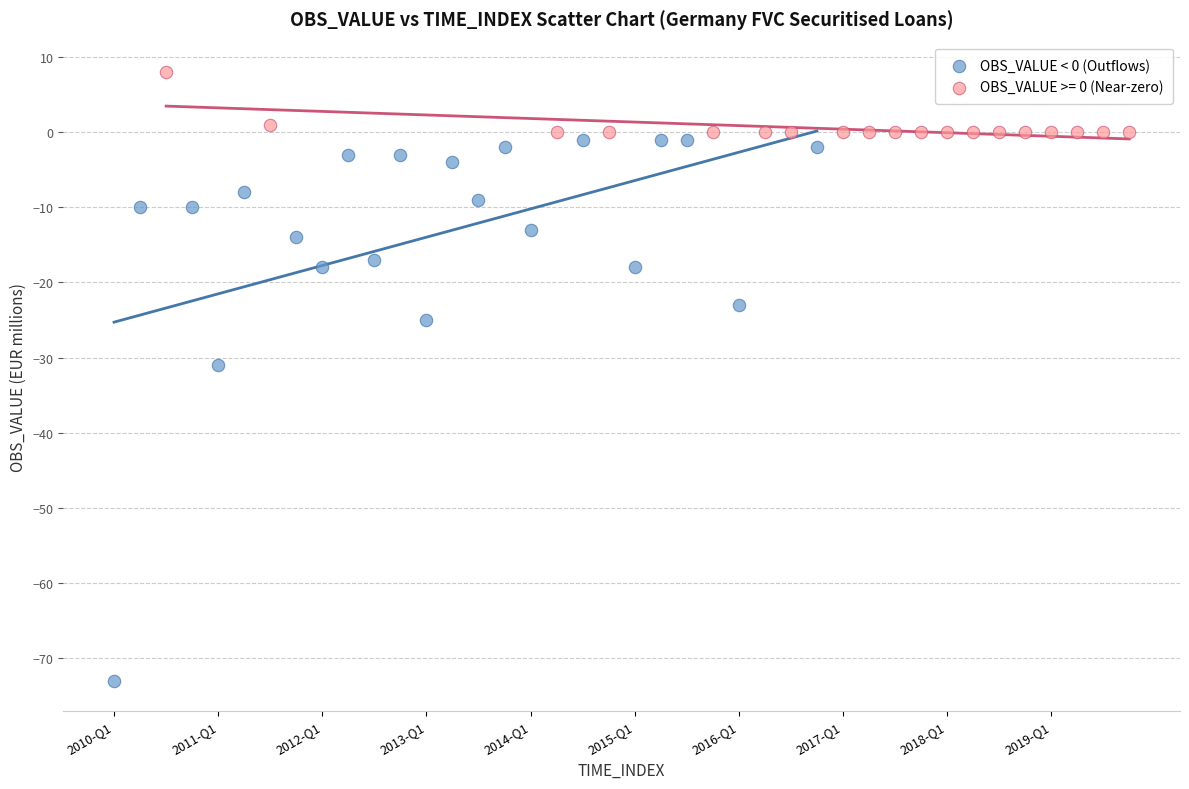

Which series has the widest spread of Y values?

OBS_VALUE < 0 (Outflows)